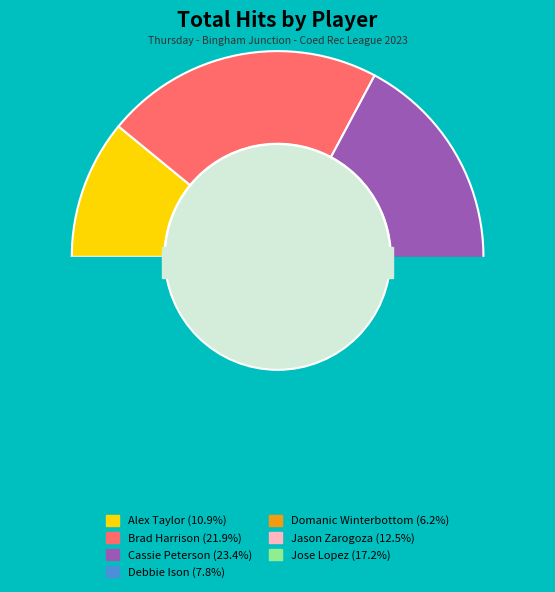

Is it true that Cassie Peterson is 23% of the pie?

True